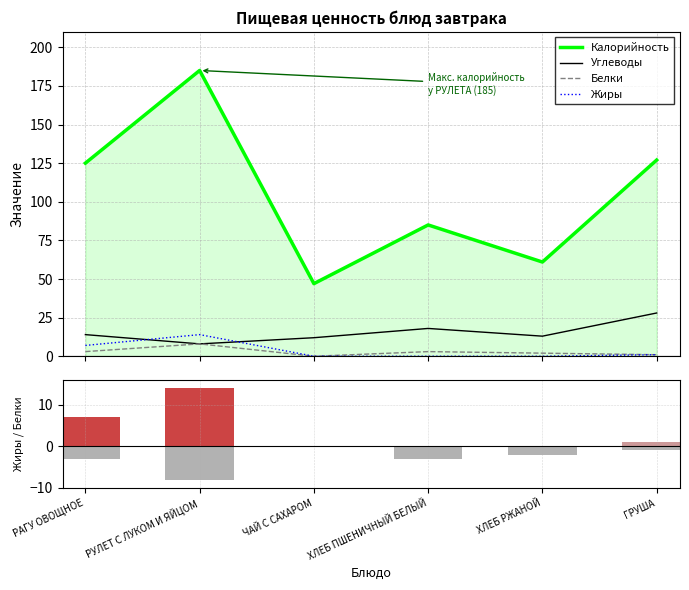

At how many categories does at least one series exceed 33?

6